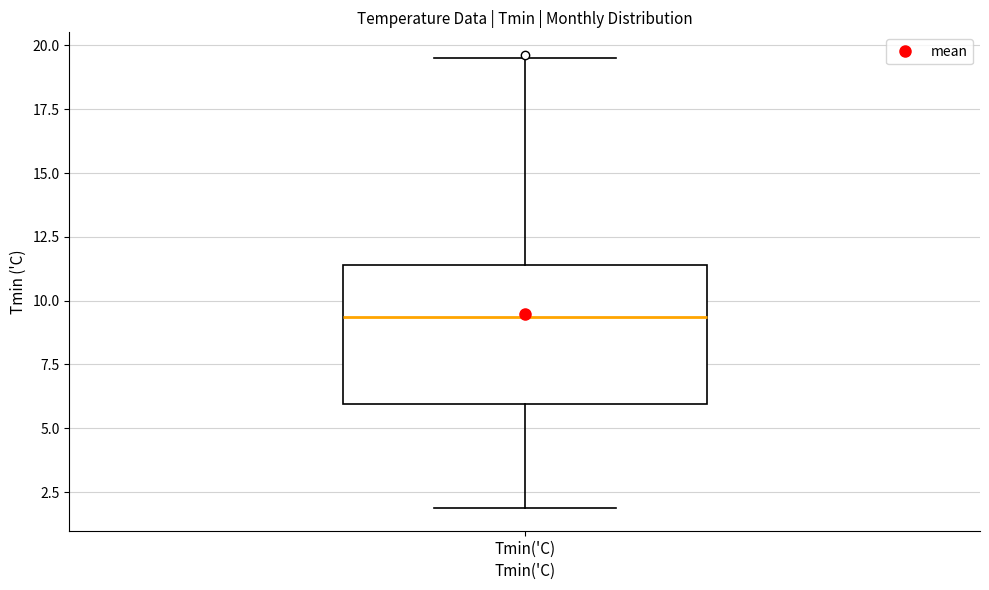

Transcribe this box plot: give where the median line is, the range the box spans, and where the two whiskers end, as read against the y-axis. The values are not printed on the chart, so give them approximately, as read against the axis.

median 9.5, box 6.0 to 11.5, whiskers 2.0 to 19.5